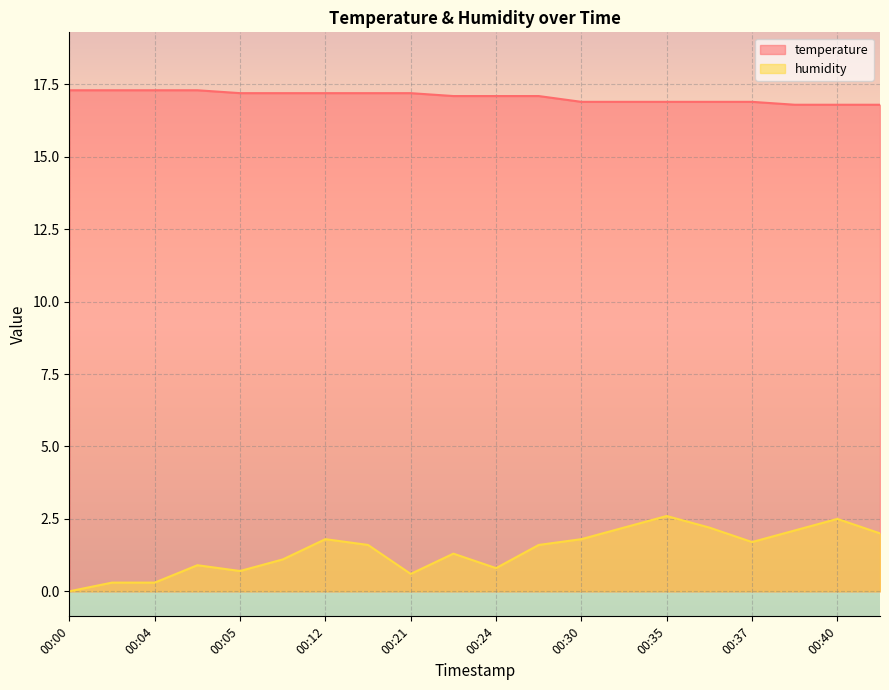

Which category has the highest value in the temperature series?

00:00